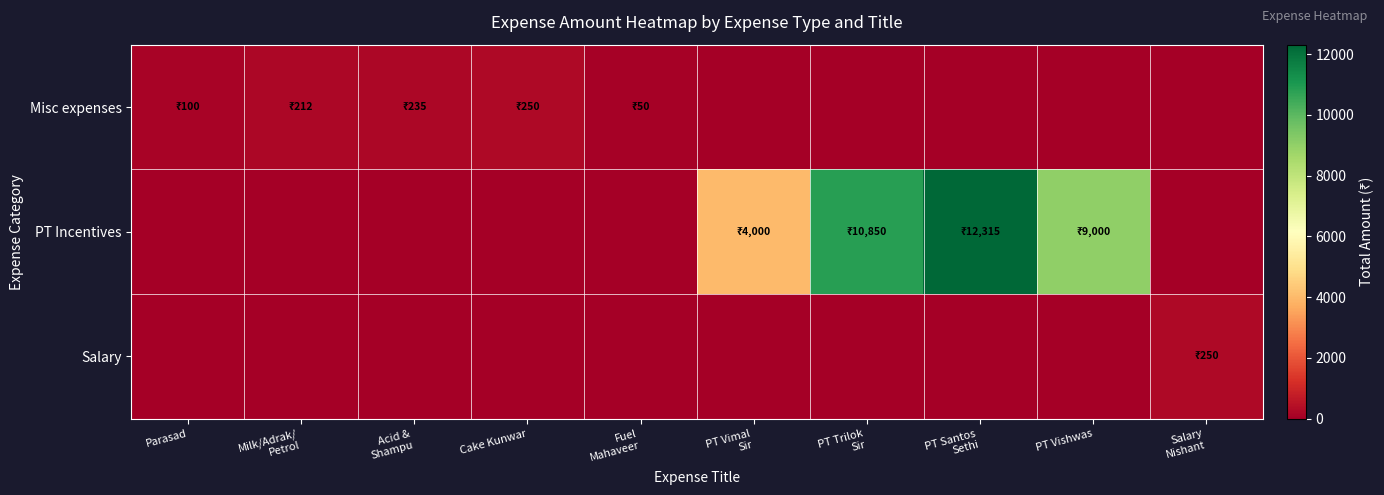

Reading left to right, transcribe all the data shown in this chart.

Misc expenses: Parasad=100	Milk/Adrak/
Petrol=212	Acid &
Shampu=235	Cake Kunwar=250	Fuel
Mahaveer=50	PT Vimal
Sir=0	PT Trilok
Sir=0	PT Santos
Sethi=0	PT Vishwas=0	Salary
Nishant=0
PT Incentives: Parasad=0	Milk/Adrak/
Petrol=0	Acid &
Shampu=0	Cake Kunwar=0	Fuel
Mahaveer=0	PT Vimal
Sir=4000	PT Trilok
Sir=10850	PT Santos
Sethi=12315	PT Vishwas=9000	Salary
Nishant=0
Salary: Parasad=0	Milk/Adrak/
Petrol=0	Acid &
Shampu=0	Cake Kunwar=0	Fuel
Mahaveer=0	PT Vimal
Sir=0	PT Trilok
Sir=0	PT Santos
Sethi=0	PT Vishwas=0	Salary
Nishant=250